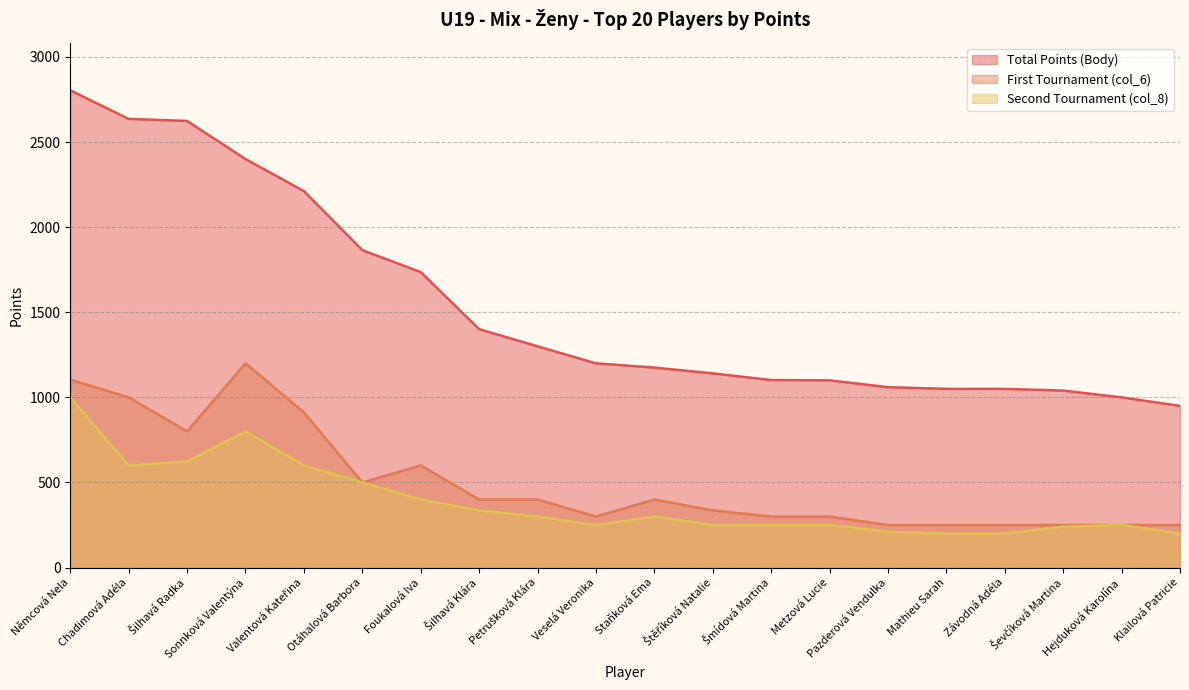

What is the sum of the Body values at Hejduková Karolína and Štěříková Natalie?

2141